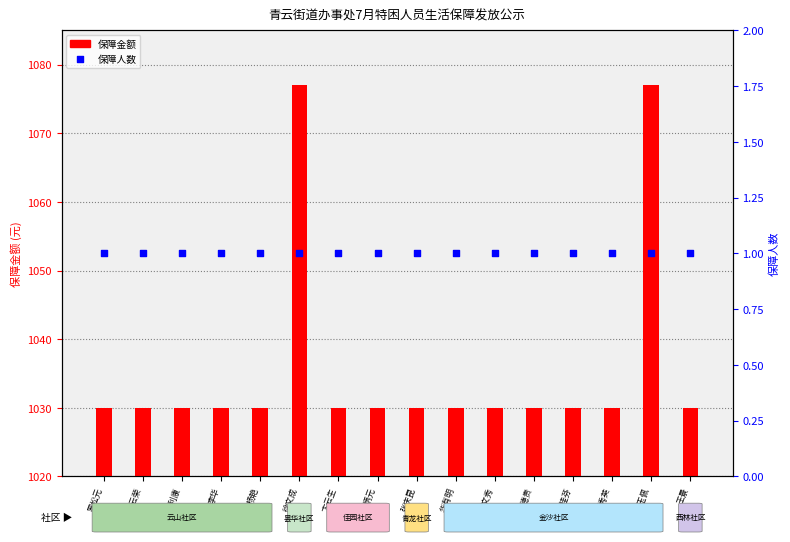

At which category is the sum across all series the highest?

徐文成